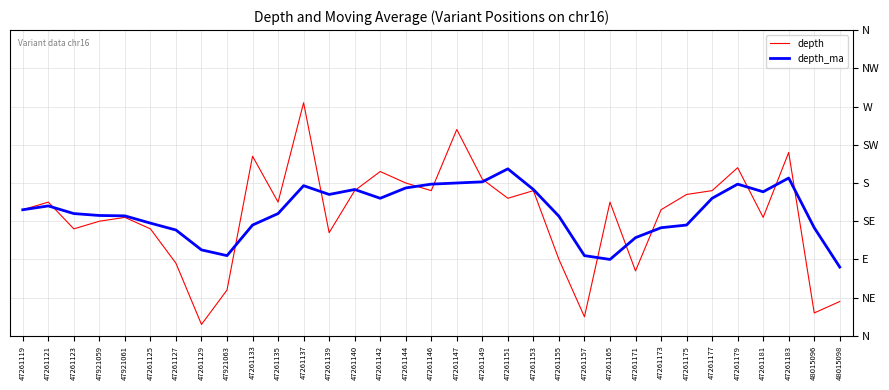

Rank the series at 47261149 from highest to lowest value.

depth, depth_ma